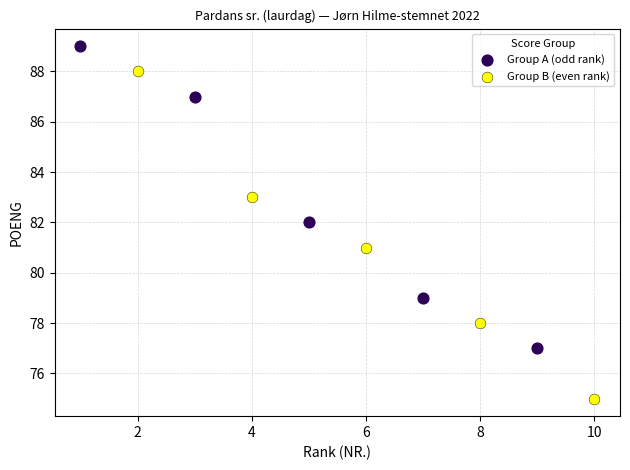

Which series reaches the minimum Y coordinate?

Group B (even rank)